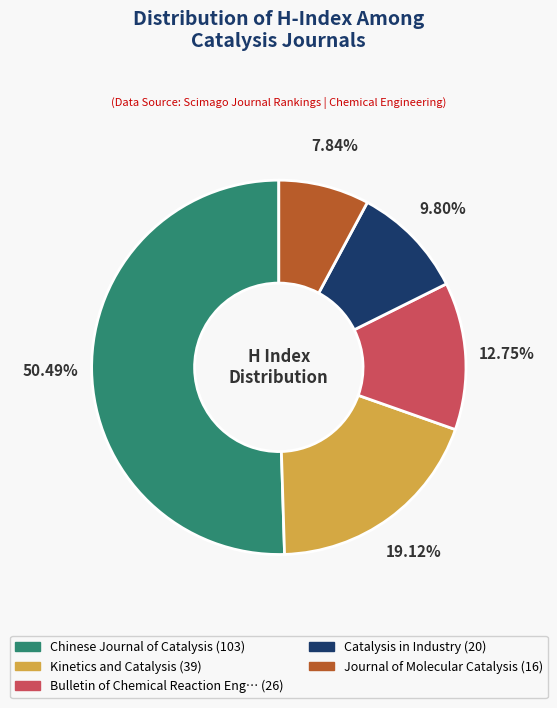

Is there a majority slice in this chart?

Yes